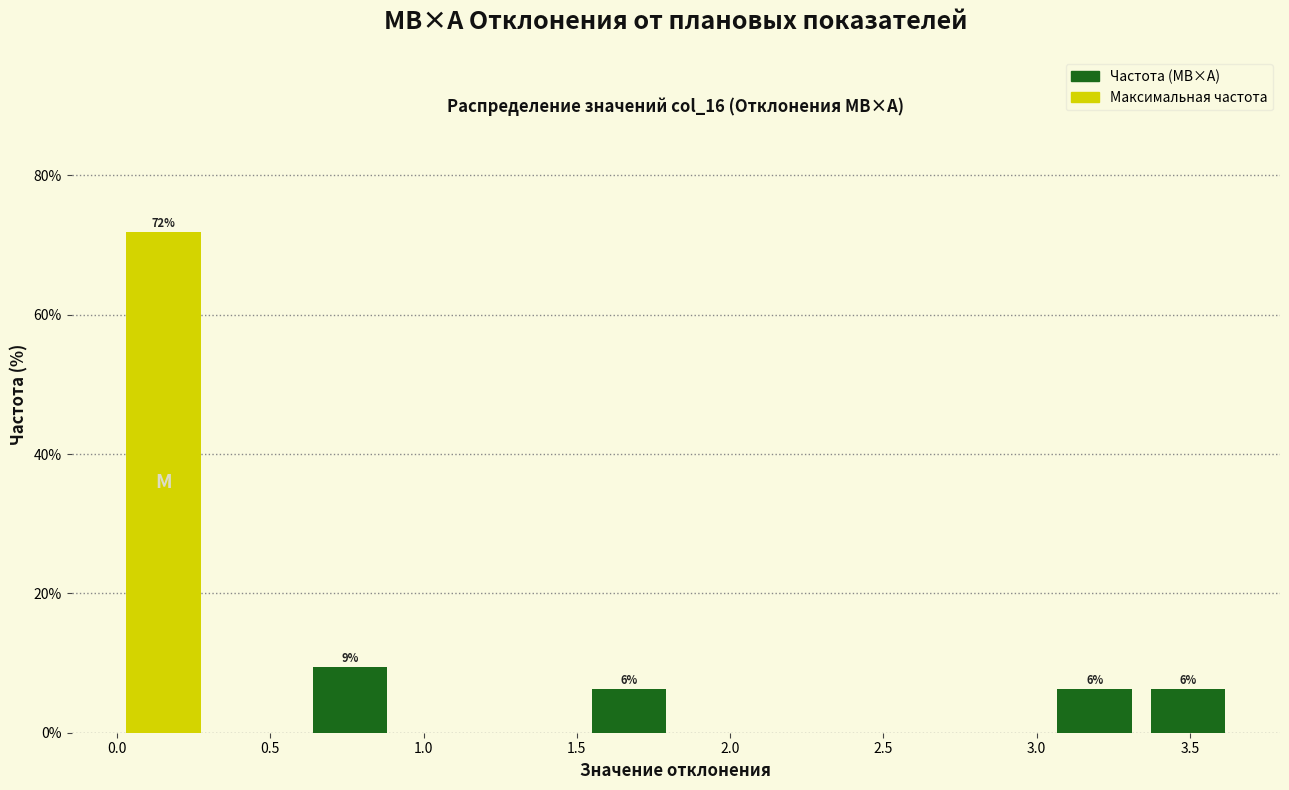

Which range on the x-axis has the tallest bar?

0.00 to 0.30